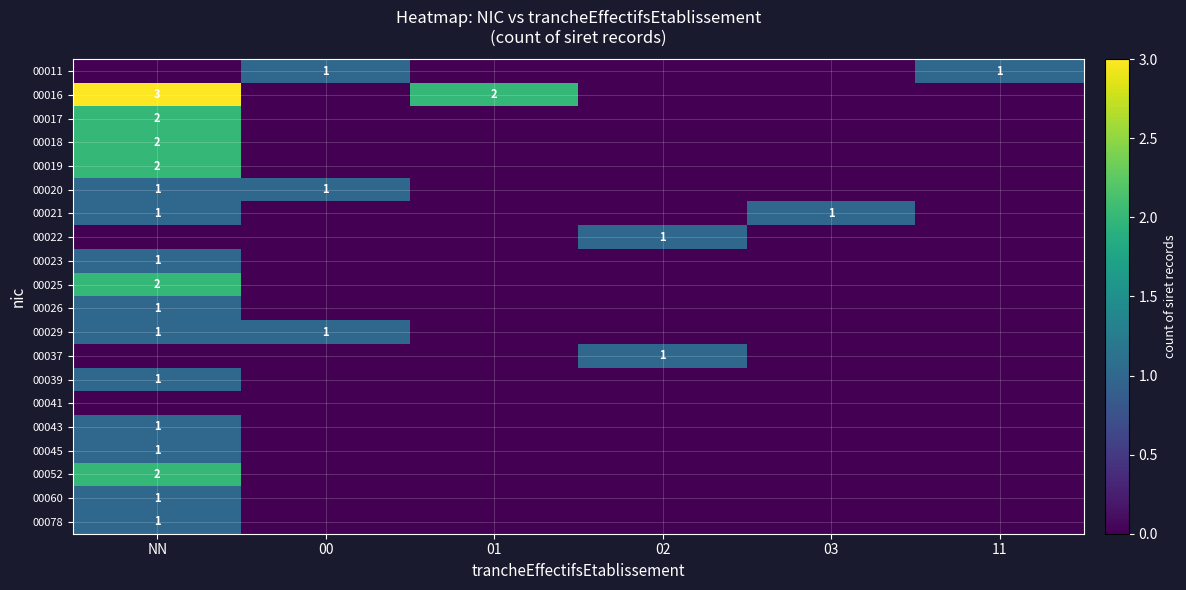

What is the greatest value displayed?

3